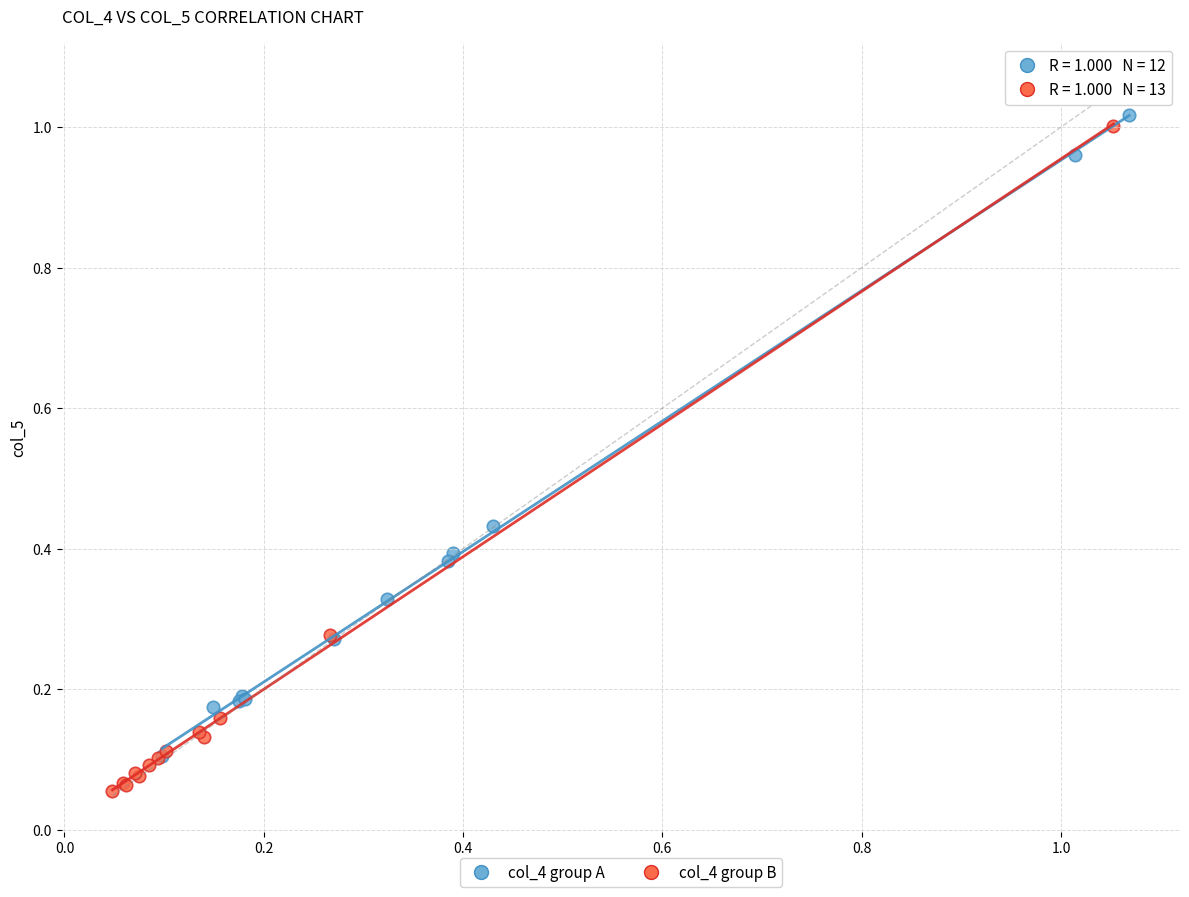

What are all the series names shown in the legend?

col_4 group A, col_4 group B